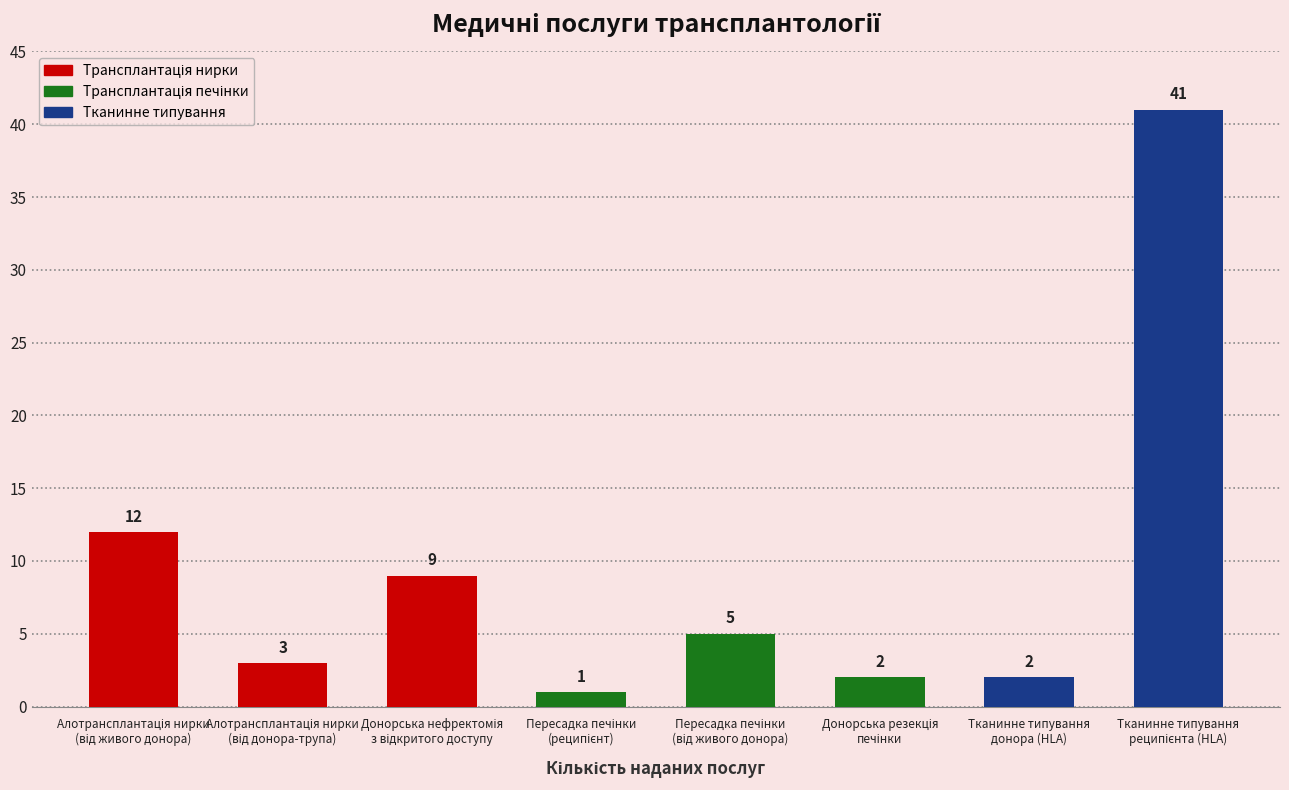

What is the average value?

9